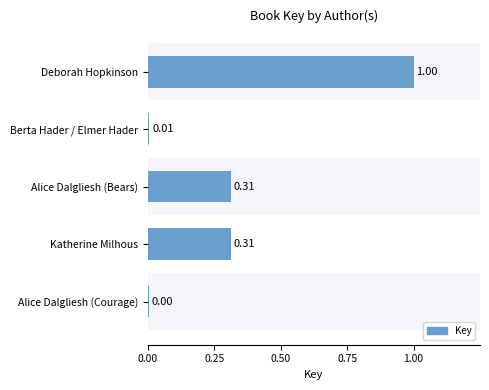

What is the change in value from Deborah Hopkinson to Berta Hader / Elmer Hader?

-1.0